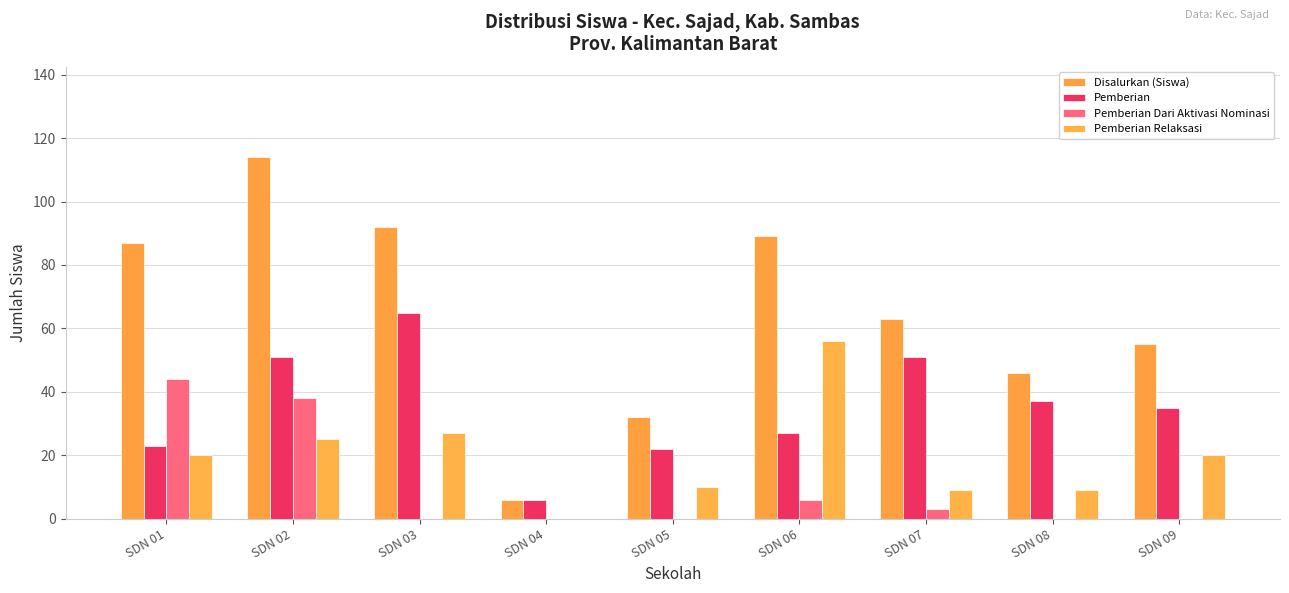

Which series has the largest range (max minus min)?

Disalurkan (Siswa)